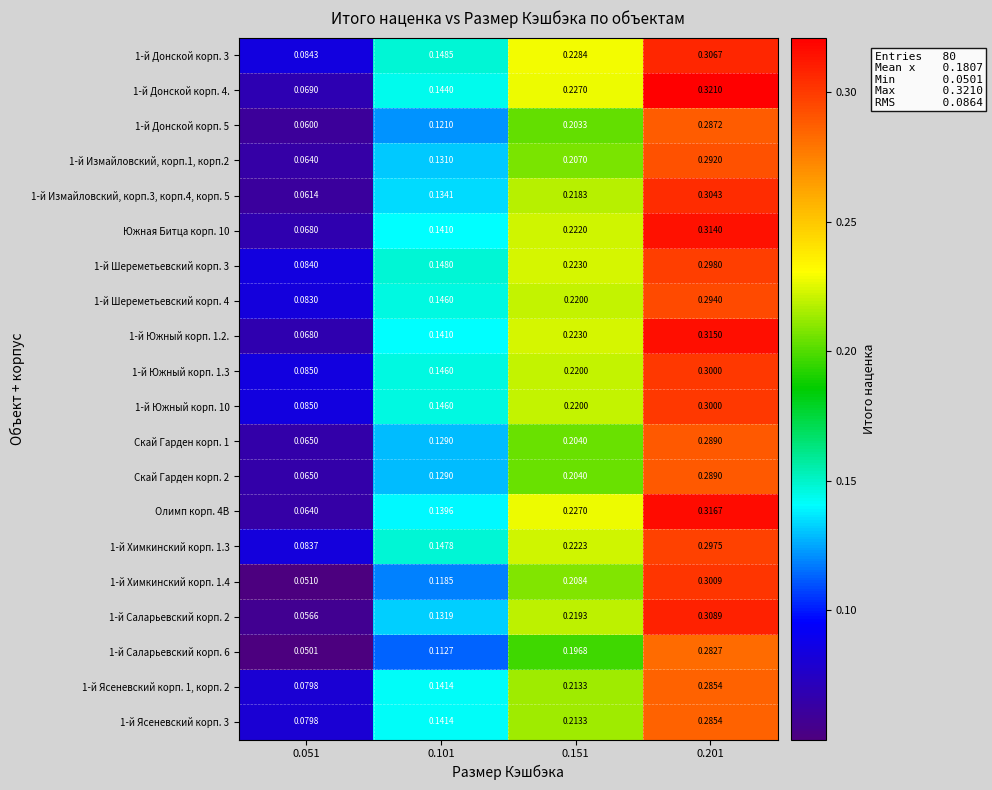

Is the value of 1-й Шереметьевский корп. 3 at 0.151 greater than the value of 1-й Южный корп. 1.2. at 0.201?

No